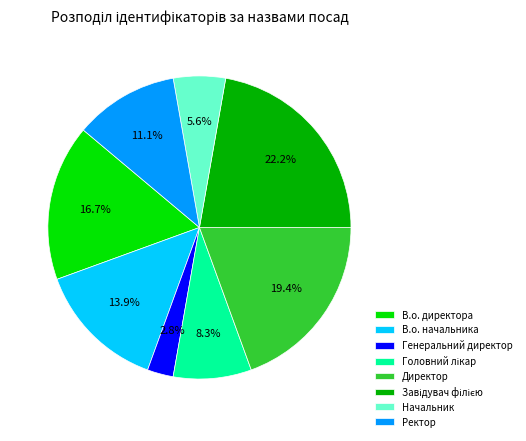

Which category has the smallest portion of the pie?

Генеральний директор